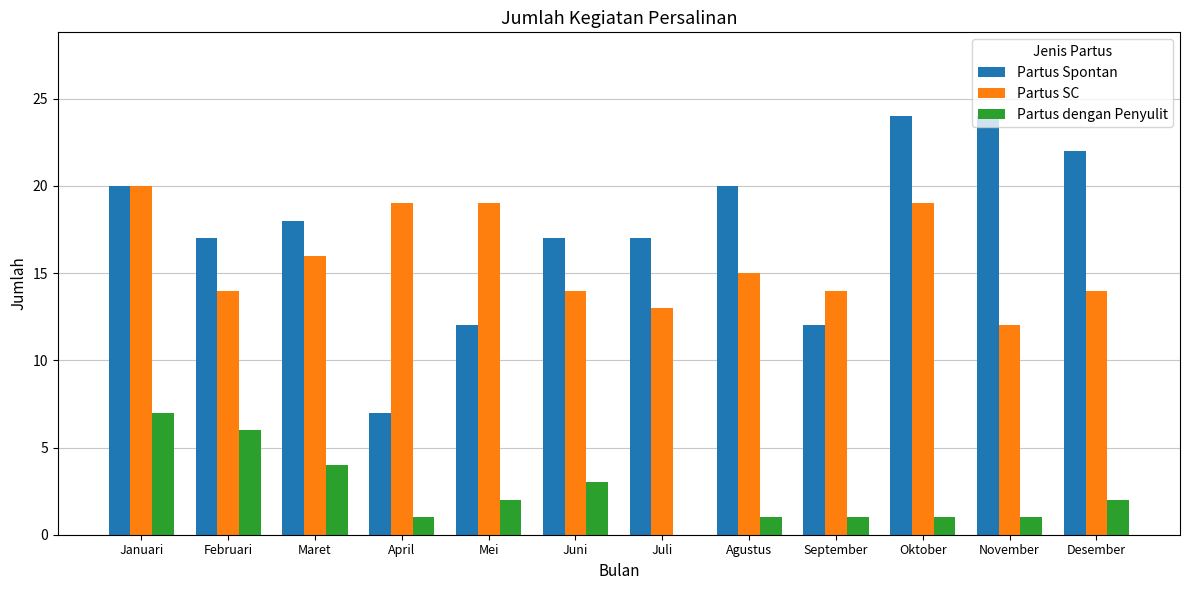

How many groups of bars are there?

12